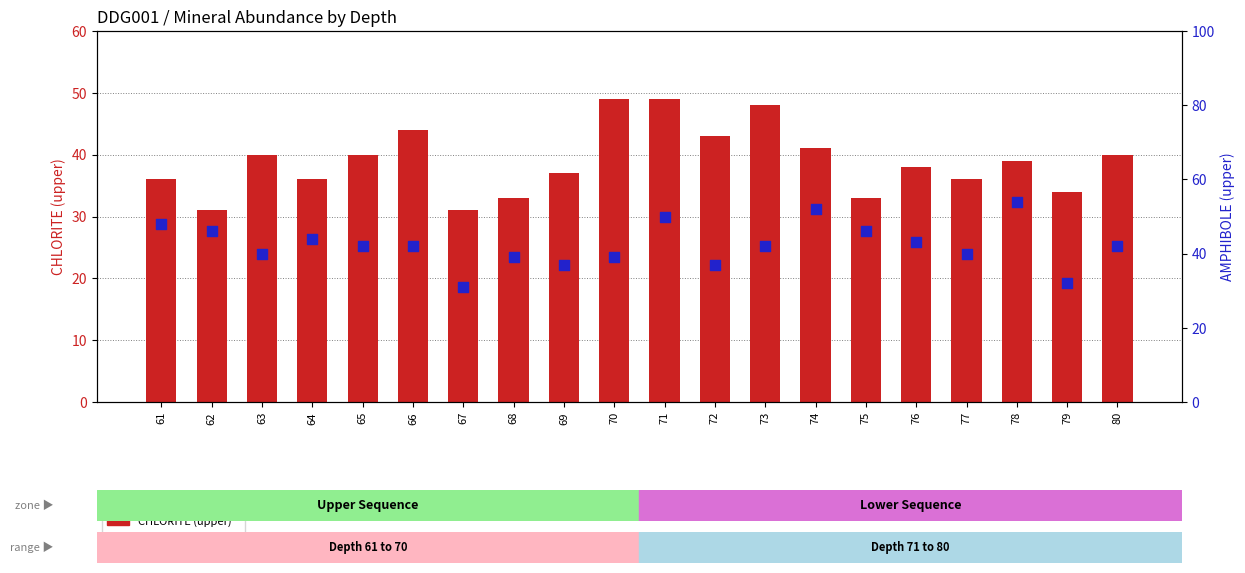

Which series has the largest total across all categories?

AMPHIBOLE (upper)